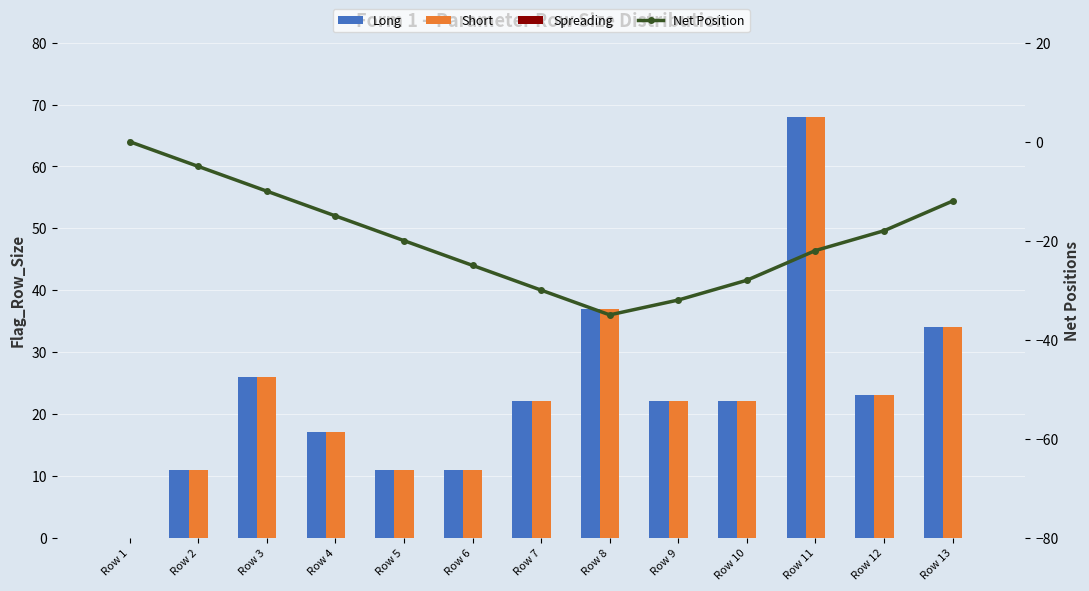

Which series has the largest total across all categories?

Long